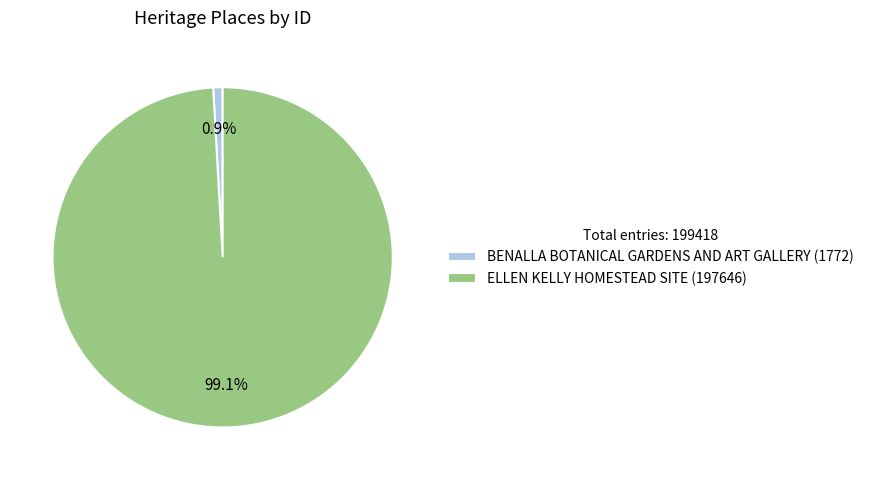

What is the smallest slice in the pie chart?

BENALLA BOTANICAL GARDENS AND ART GALLERY